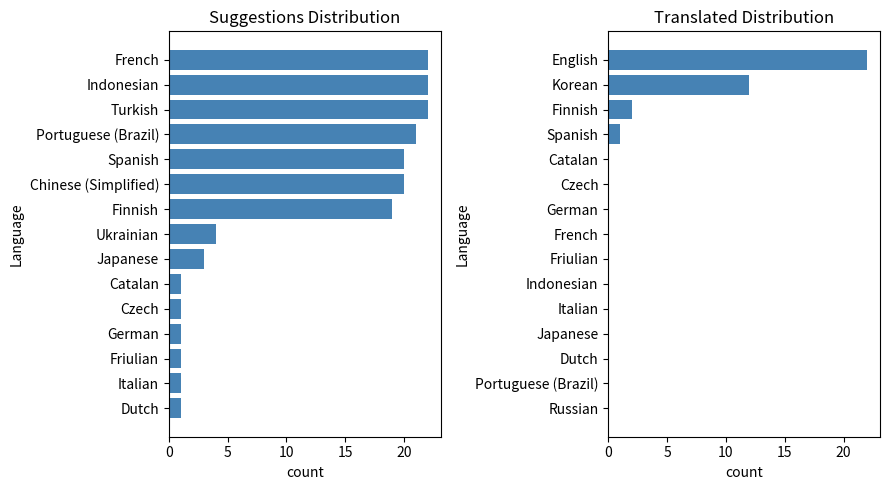

Rank the series at 15 from highest to lowest value.

suggestions, translated